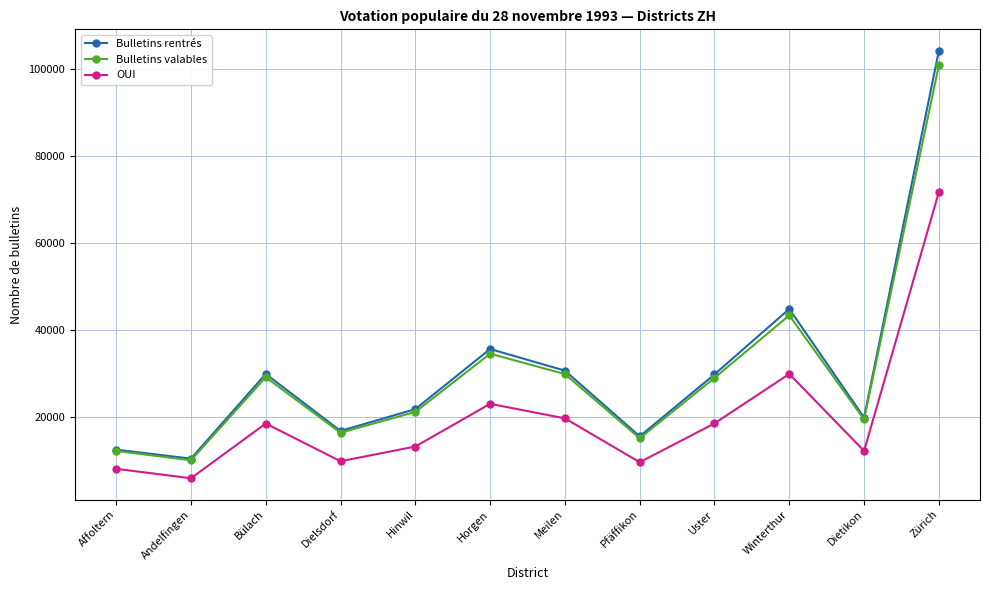

Is the value of Bulletins rentrés at Dietikon greater than the value of Bulletins valables at Dielsdorf?

Yes